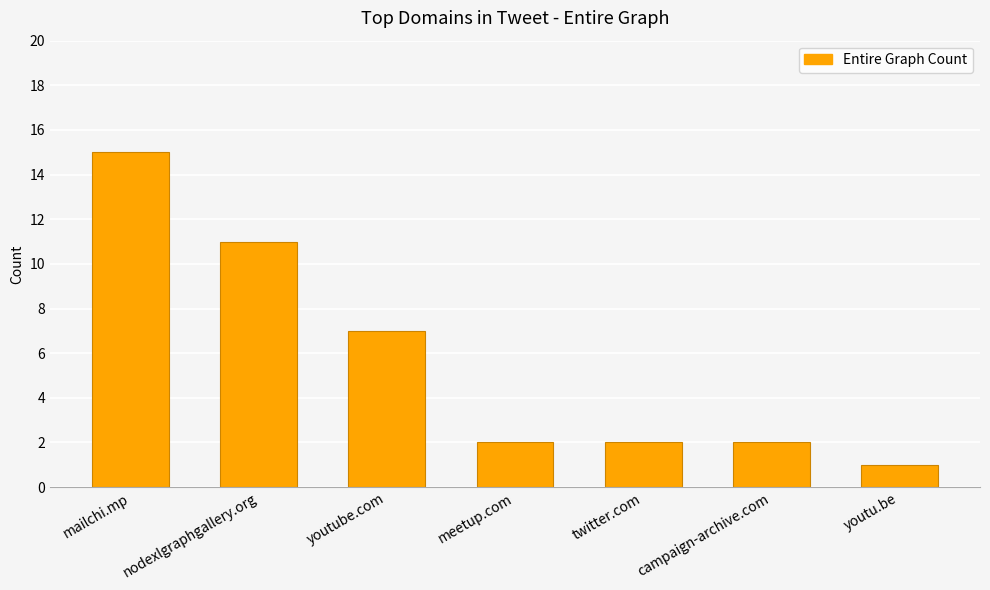

What is the label of the 1st bar from the right?

youtu.be